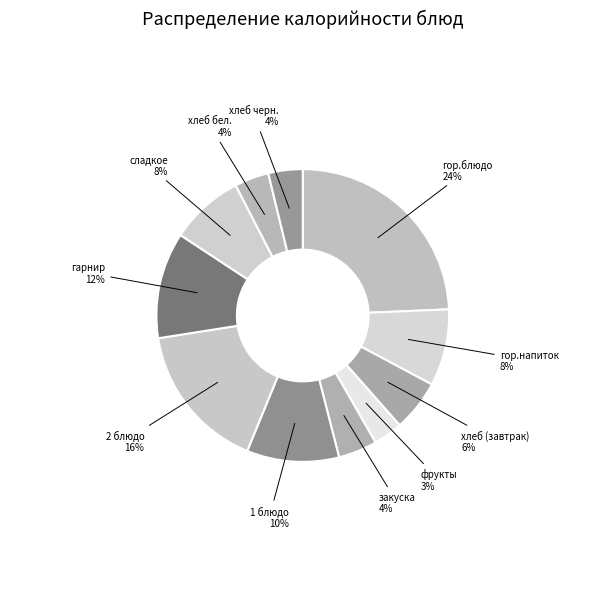

To the nearest percent, what percentage of the pie is закуска?

4%